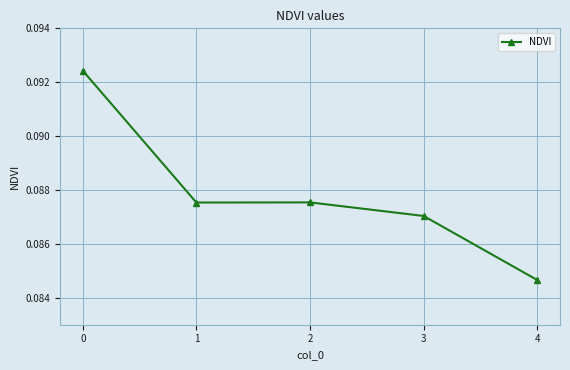

Is it true that the value at 0 is 0.0?

False